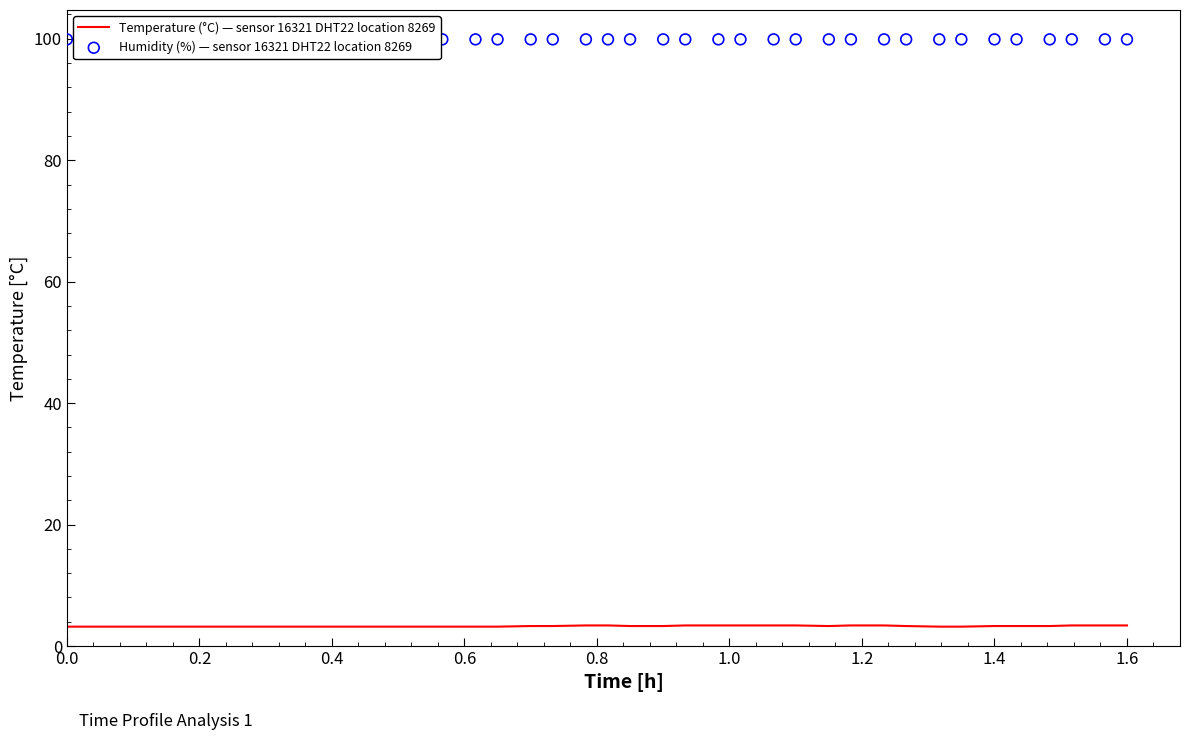

Which series reaches the maximum Y coordinate?

Humidity (%) — sensor 16321 DHT22 location 8269